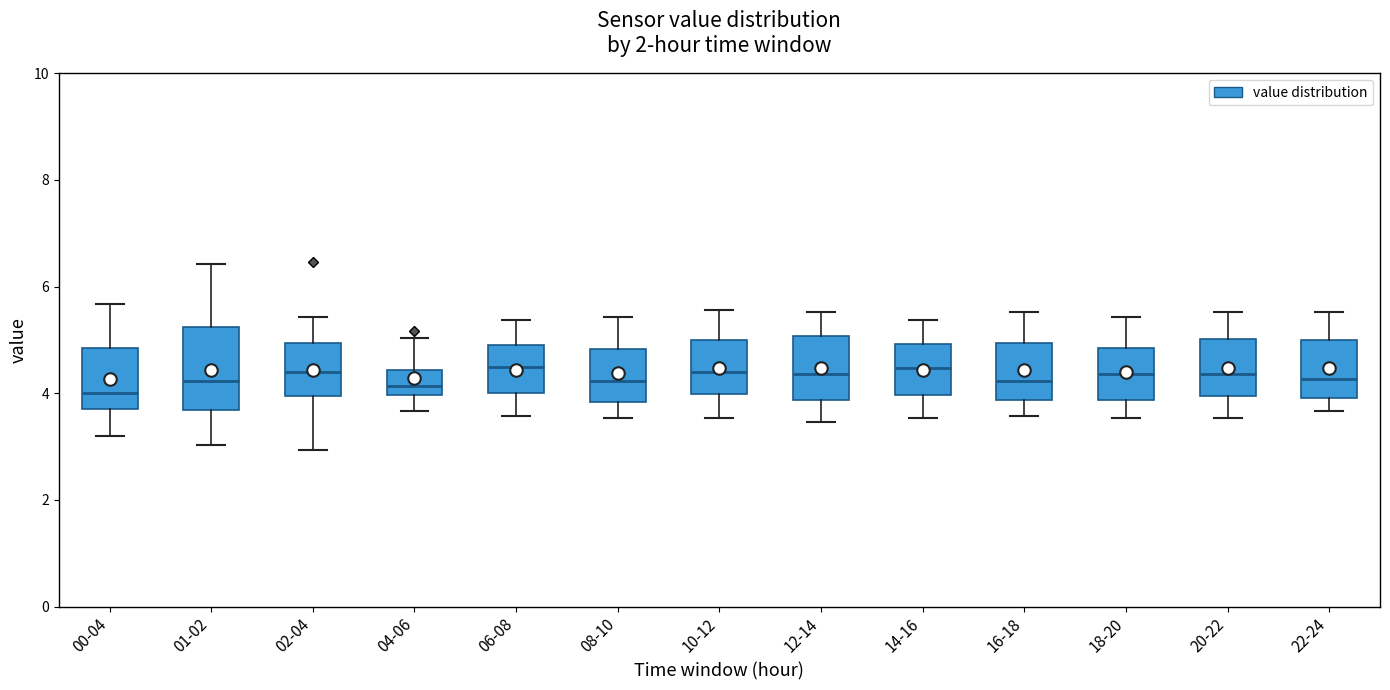

Which box is the tallest, from its lower edge to its upper edge?

01-02